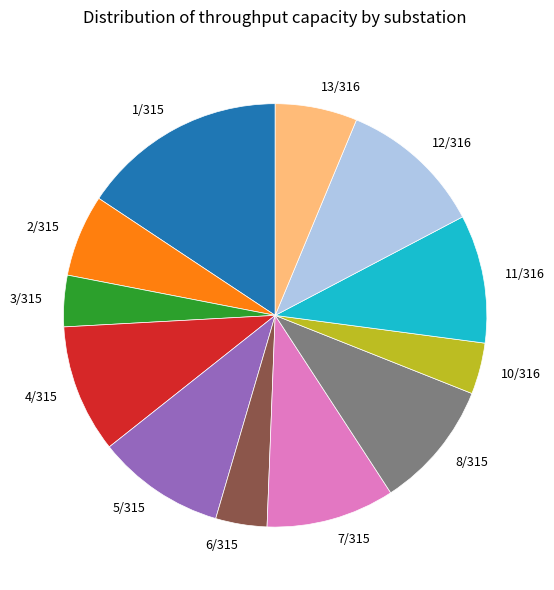

True or false: 11/316 accounts for 10% of the total.

True